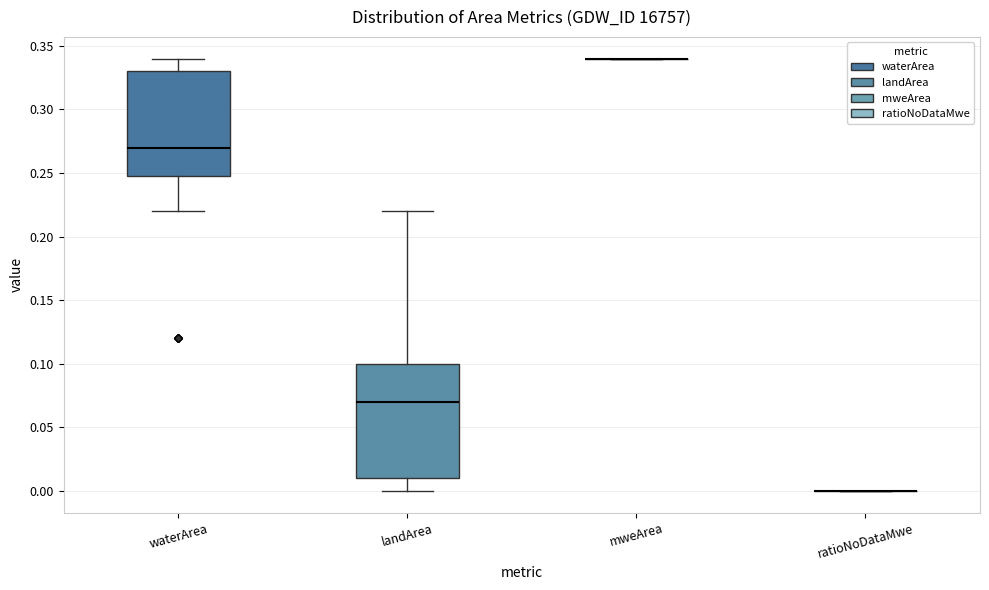

Which box is the tallest, from its lower edge to its upper edge?

landArea